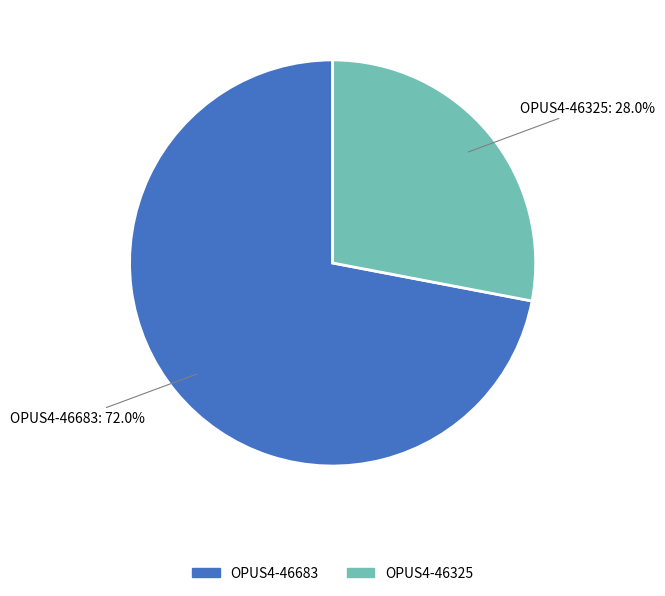

What percentage do OPUS4-46683 and OPUS4-46325 together represent?

100.0%